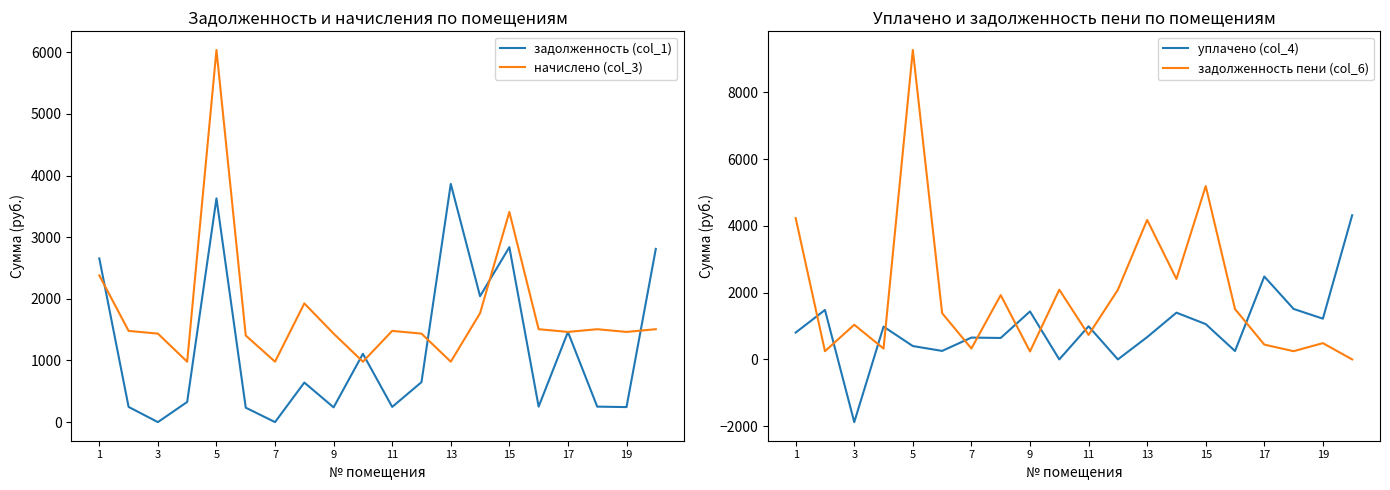

Which series ends up on top after the final intersection of уплачено (col_4) and задолженность пени (col_6)?

уплачено (col_4)